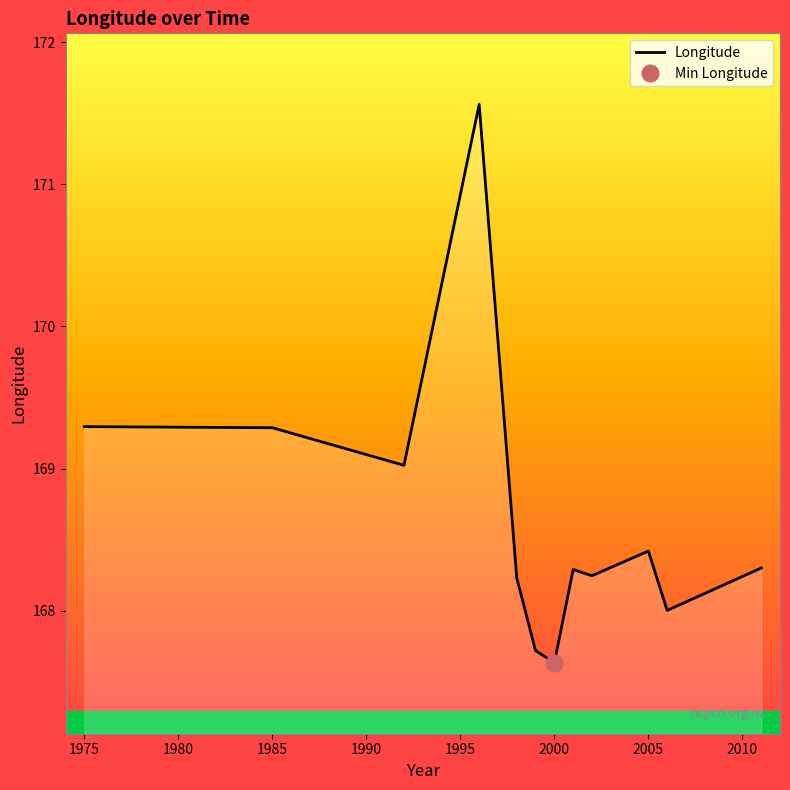

What is the highest value of the Longitude series?

171.6